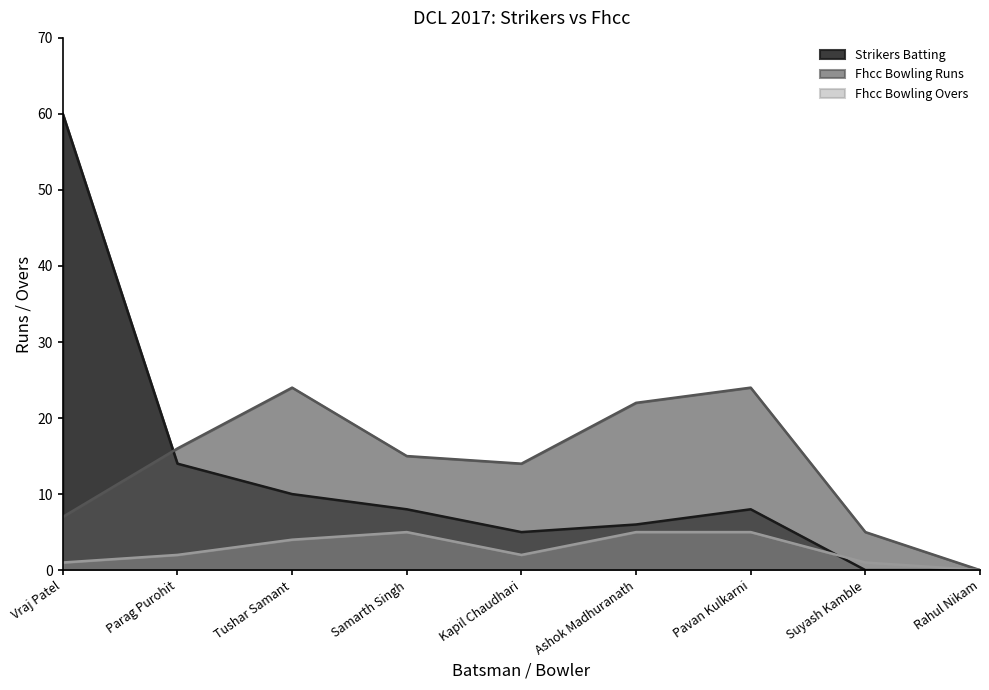

Reading left to right, transcribe all the data shown in this chart.

Strikers Batting: 60	14	10	8	5	6	8	0	0
Fhcc Bowling Runs: 7	16	24	15	14	22	24	5	0
Fhcc Bowling Overs: 1	2	4	5	2	5	5	1	0